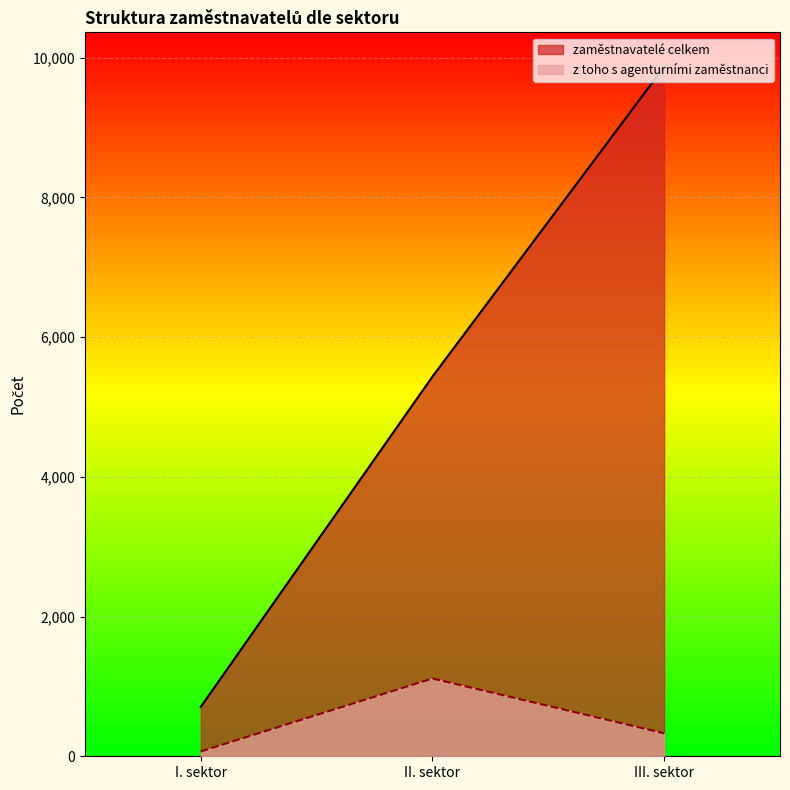

Where does the zaměstnavatelé celkem series first go above 5436?

III. sektor